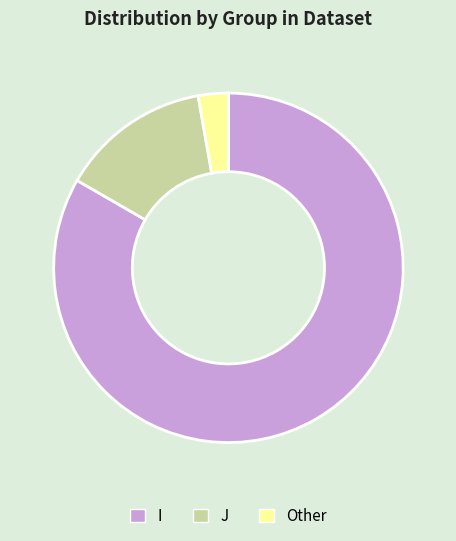

Which slice is the largest?

I